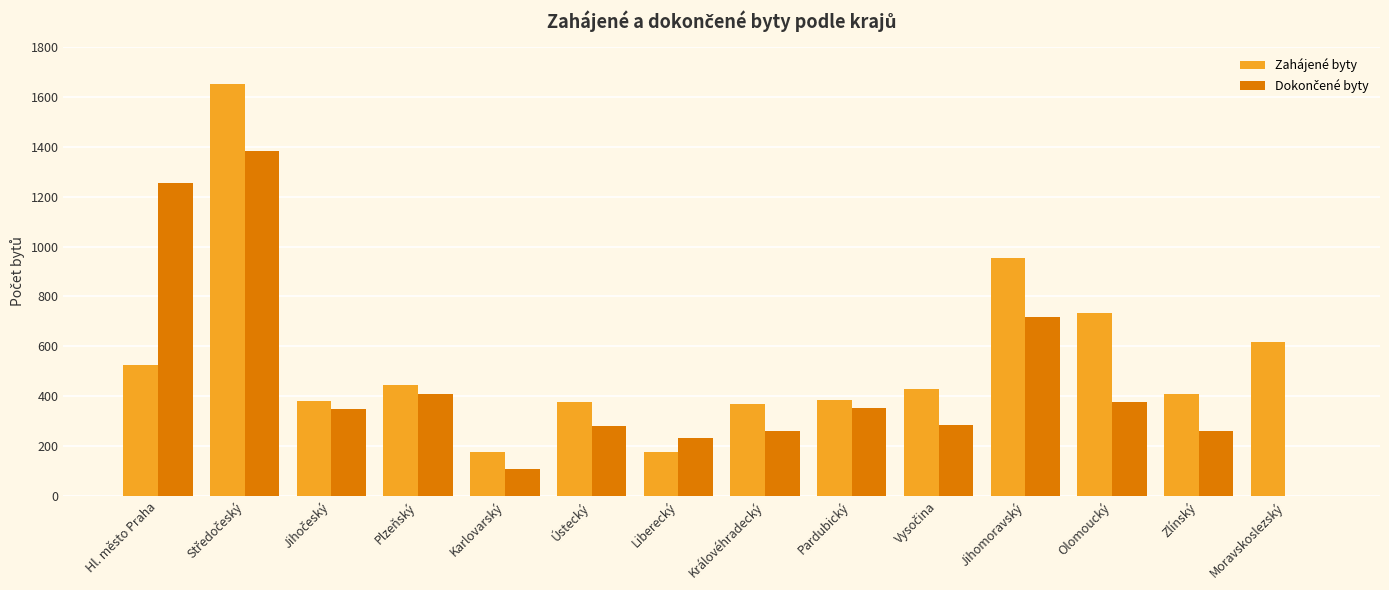

What is the sum of the Zahájené byty values at Hl. město Praha and Olomoucký?

1255